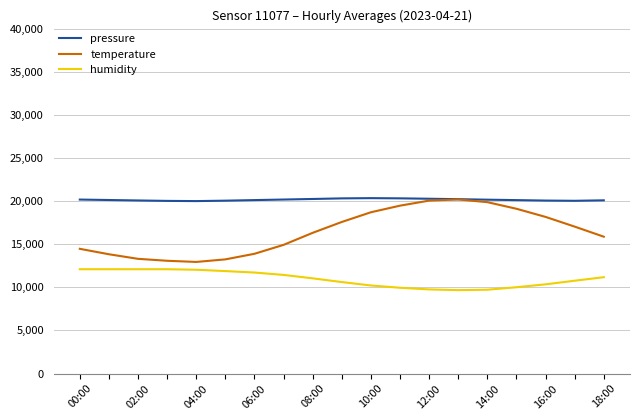

Which series has the widest spread of values?

temperature